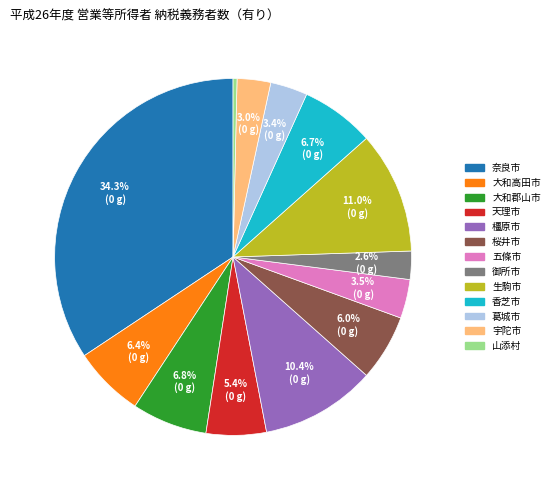

To the nearest percent, what portion does 橿原市 represent?

10%